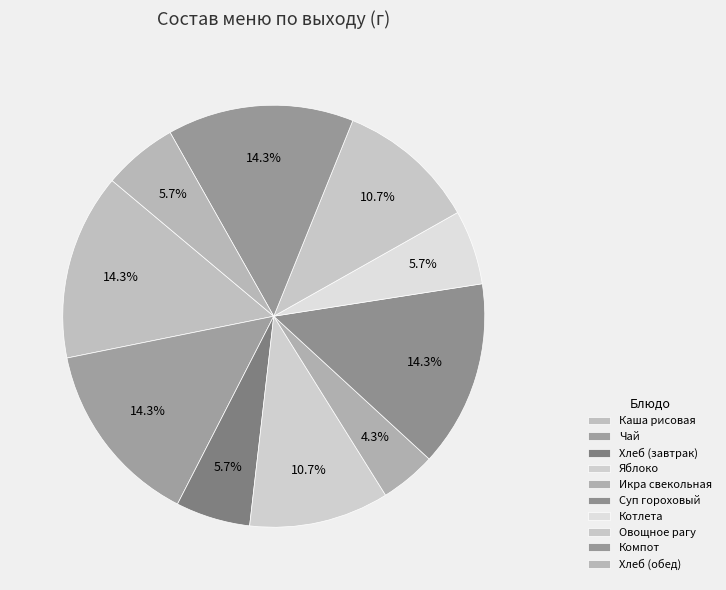

Rank the categories by value from lowest to highest.

Икра свекольная, Хлеб (завтрак), Котлета, Хлеб (обед), Яблоко, Овощное рагу, Каша рисовая, Чай, Суп гороховый, Компот